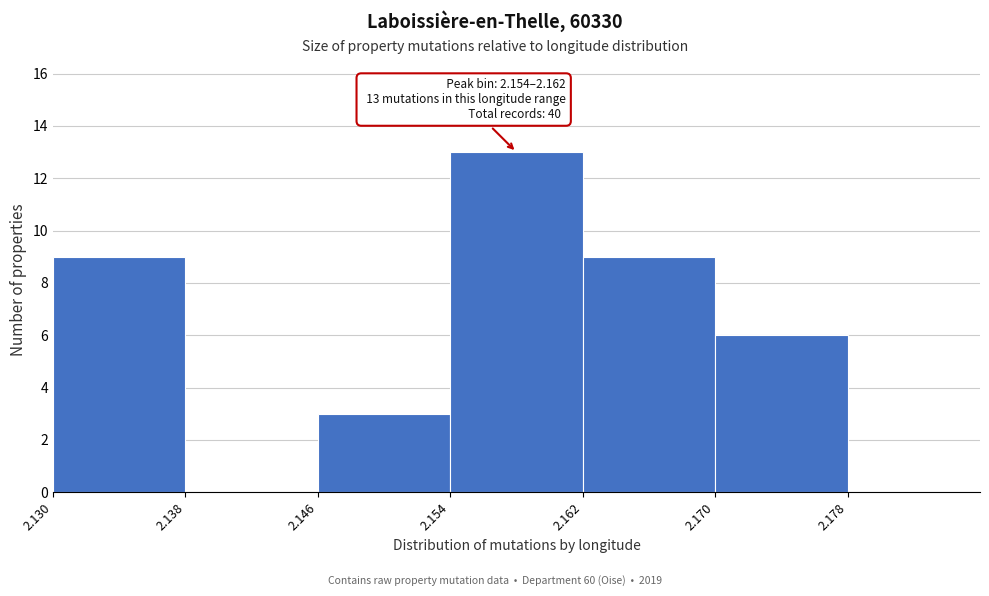

Which range on the x-axis has the tallest bar?

2.154 to 2.162